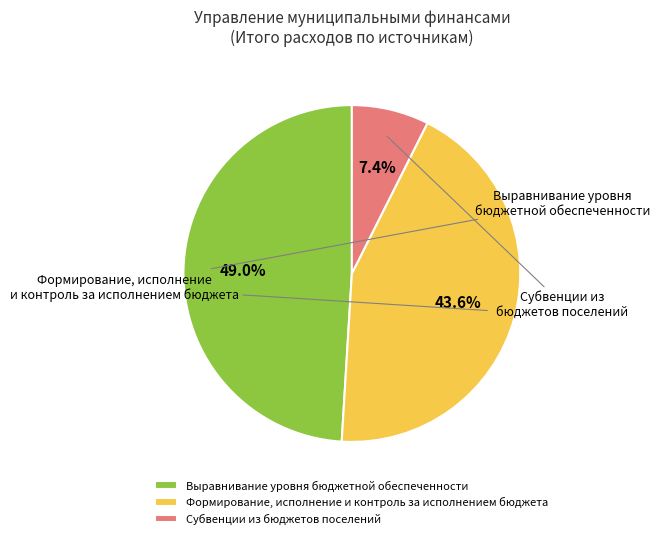

What percentage do Субвенции из бюджетов поселений and Формирование, исполнение и контроль за исполнением бюджета together represent?

51.0%